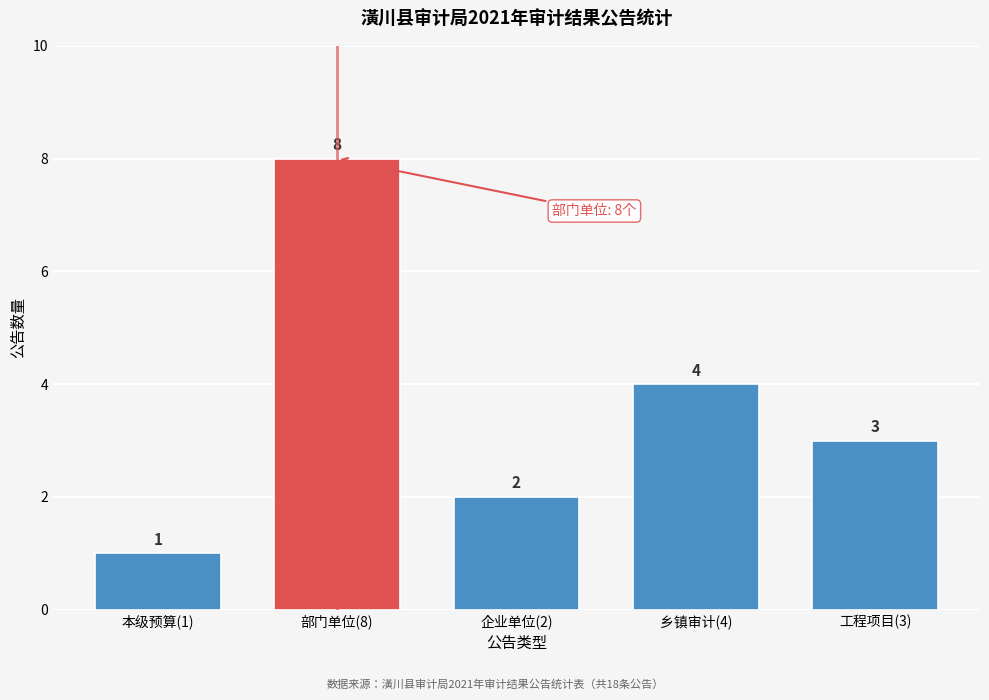

Reading left to right, transcribe all the data shown in this chart.

1	8	2	4	3